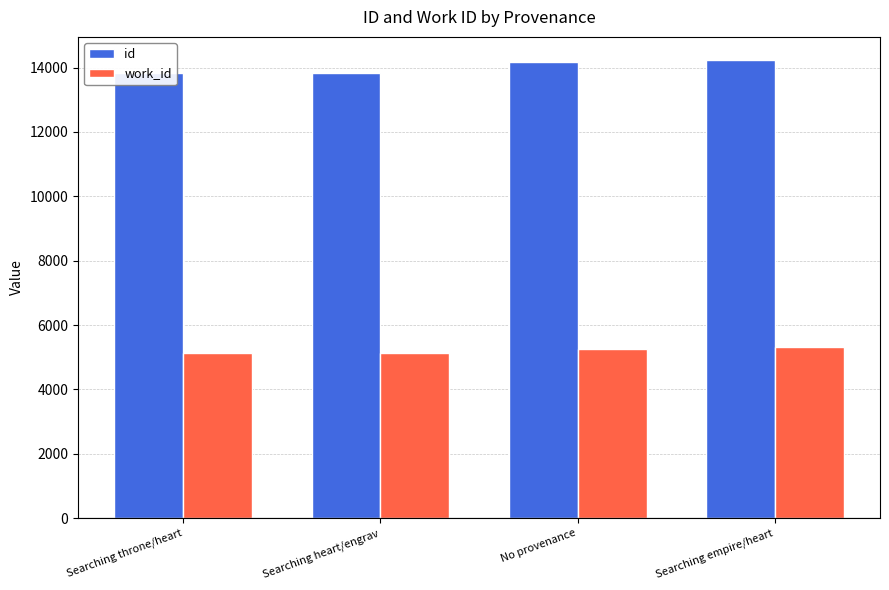

Reading left to right, extract all data points from this chart.

id: Searching throne/heart=13819	Searching heart/engrav=13842	No provenance=14183	Searching empire/heart=14242
work_id: Searching throne/heart=5117	Searching heart/engrav=5129	No provenance=5268	Searching empire/heart=5307